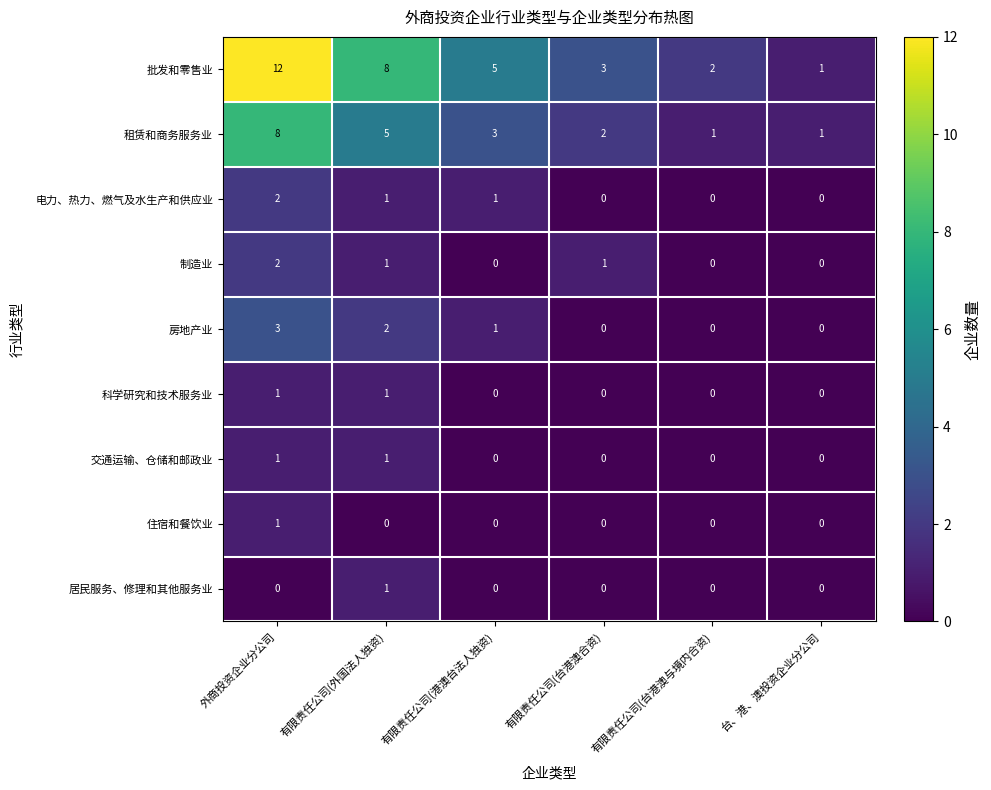

Count the 租赁和商务服务业 values in the range 1 to 5.

5